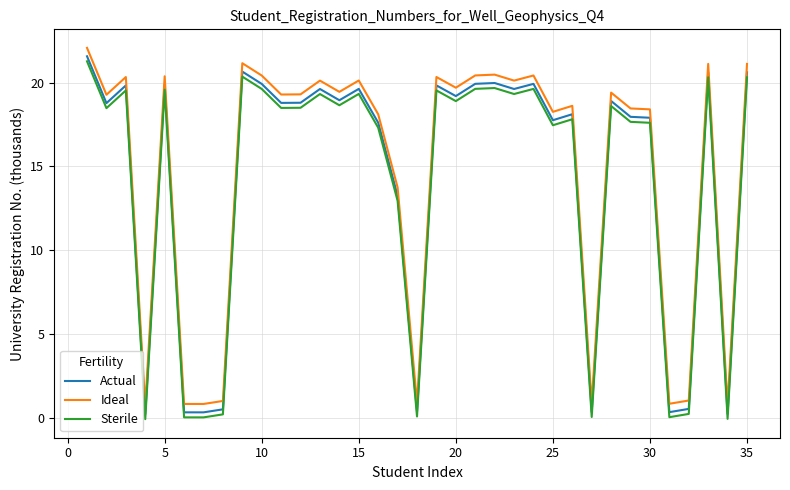

True or false: Ideal and Sterile intersect in this chart.

False